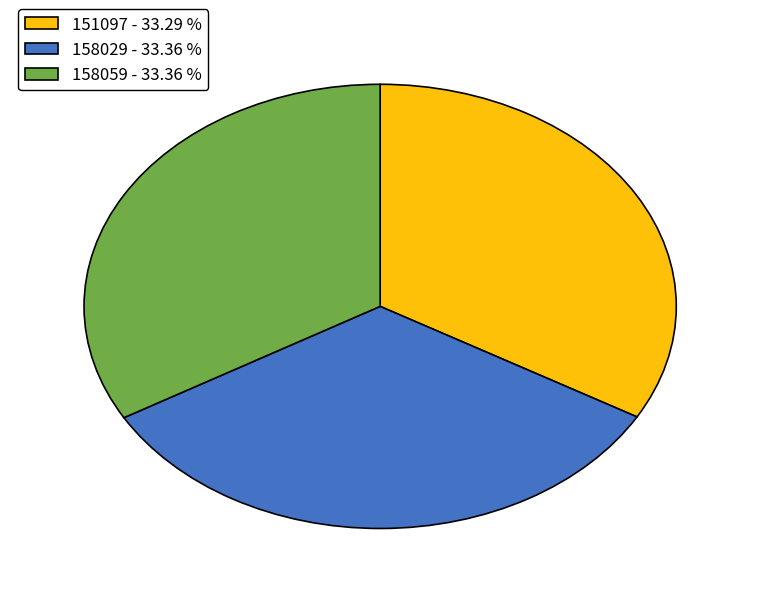

What is the ratio of the value at 151097 to the value at 158029?

1.0